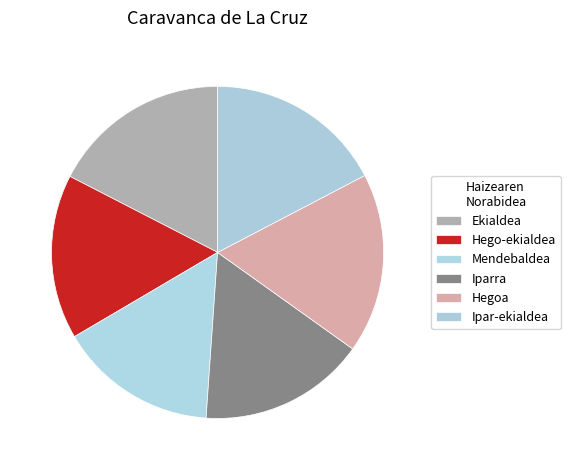

Rank the categories by value from highest to lowest.

Hegoa, Ekialdea, Ipar-ekialdea, Iparra, Hego-ekialdea, Mendebaldea